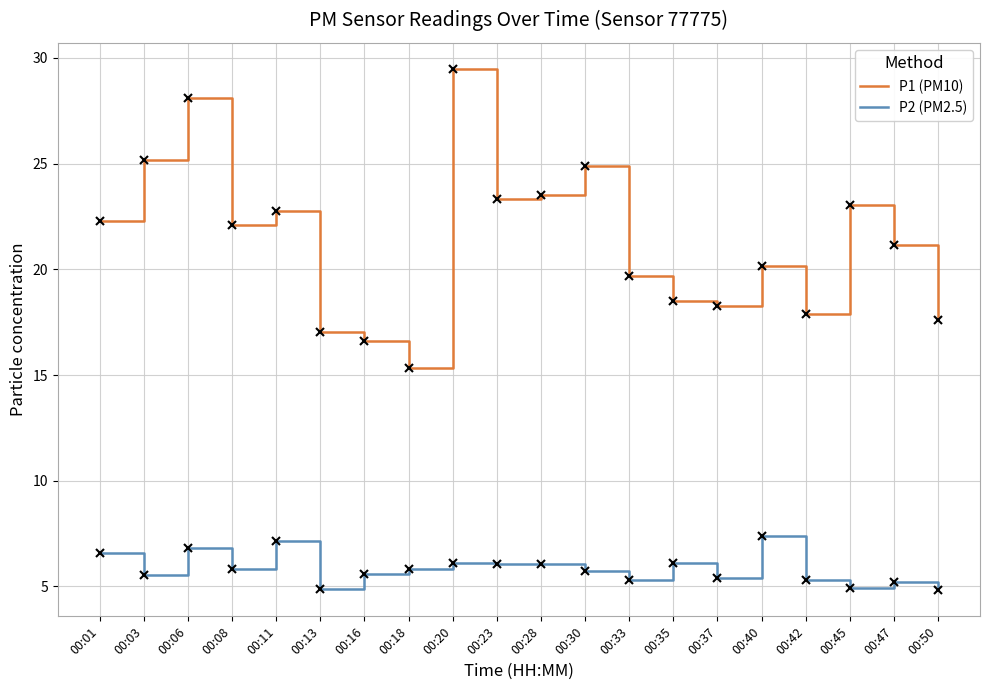

At which label does P1 (PM10) first exceed 22?

00:01